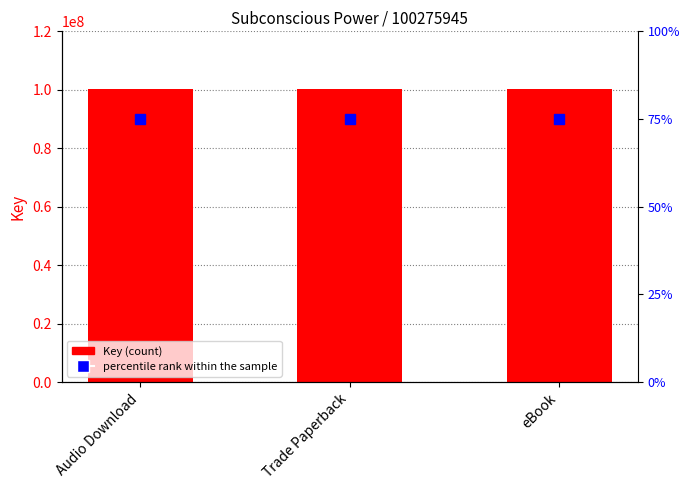

The percentile rank within the sample series shows 75 at eBook. True or false?

True